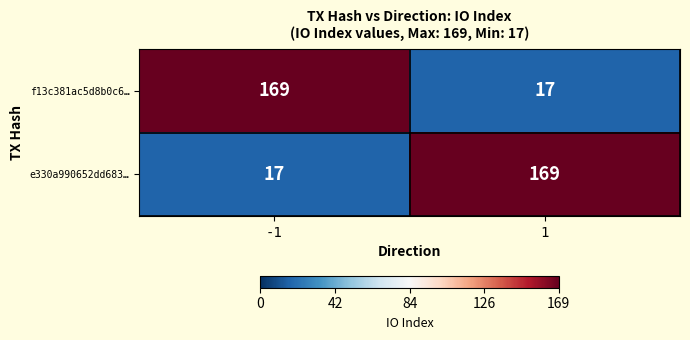

Reading right to left, extract all data points from this chart.

f13c381ac5d8b0c6…: 17	169
e330a990652dd683…: 169	17